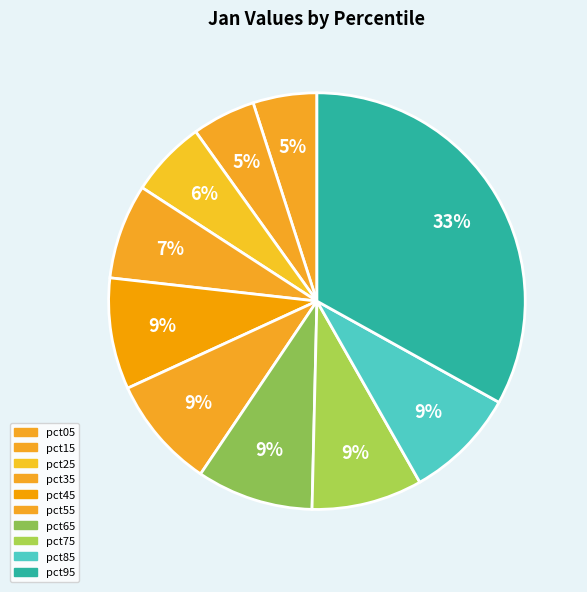

How many segments does this pie chart have?

10